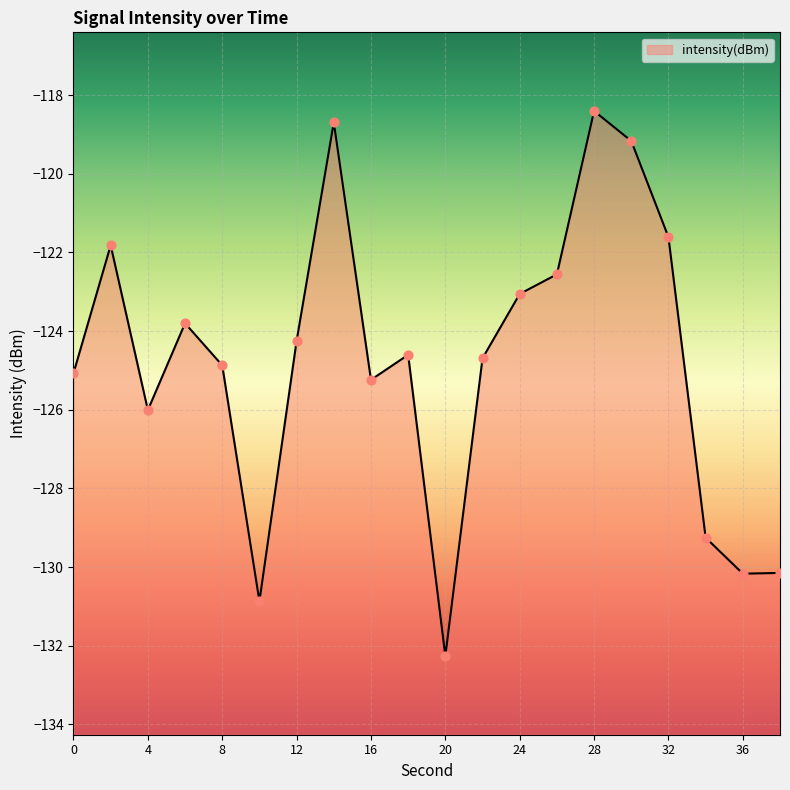

What is the change in value from 0 to 16?

-0.2